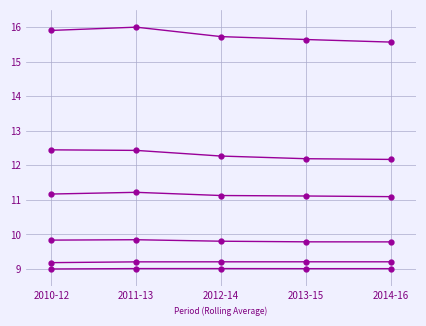

Is this an area chart (filled region under the line)?

No